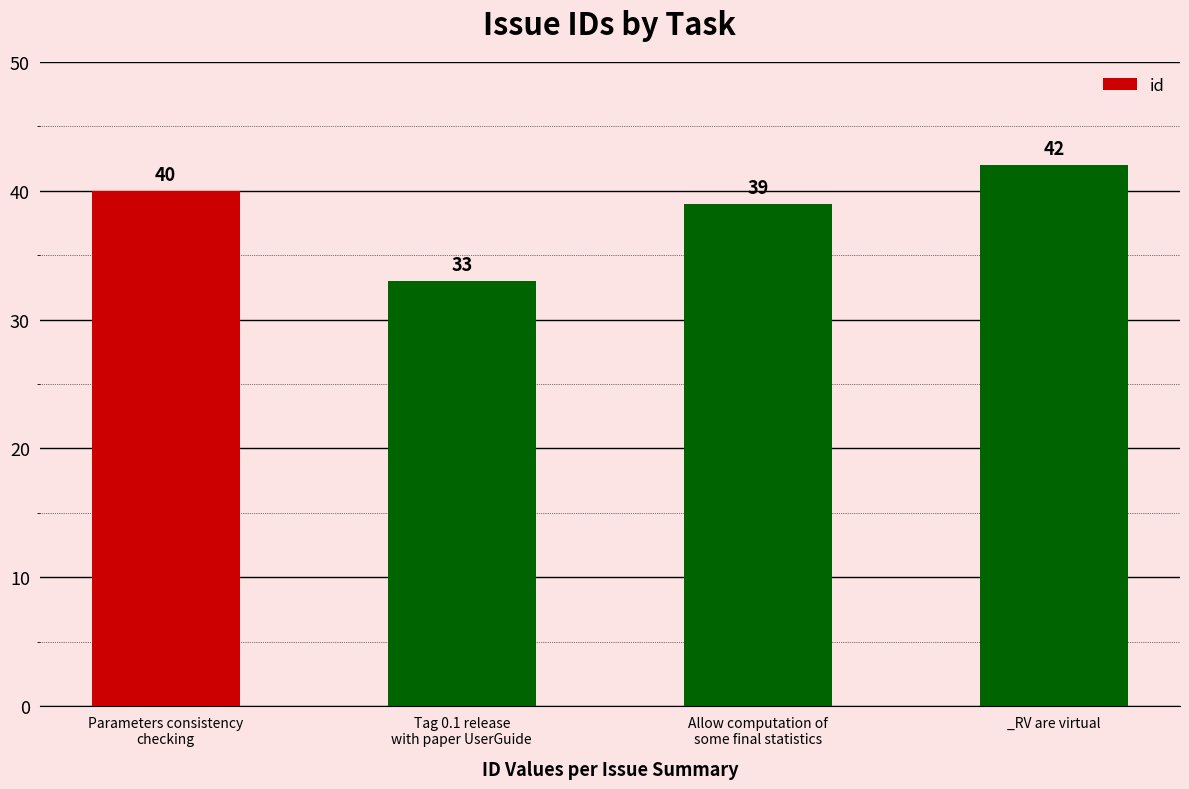

What position from the left is Parameters consistency
checking?

1